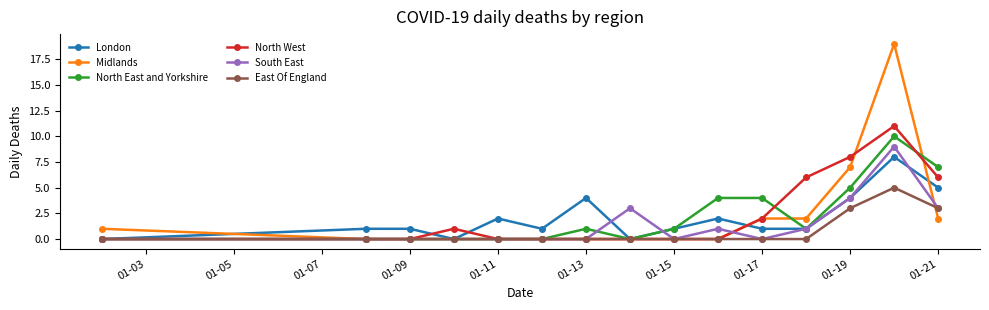

True or false: South East has more than 2 points higher than both neighbors.

True